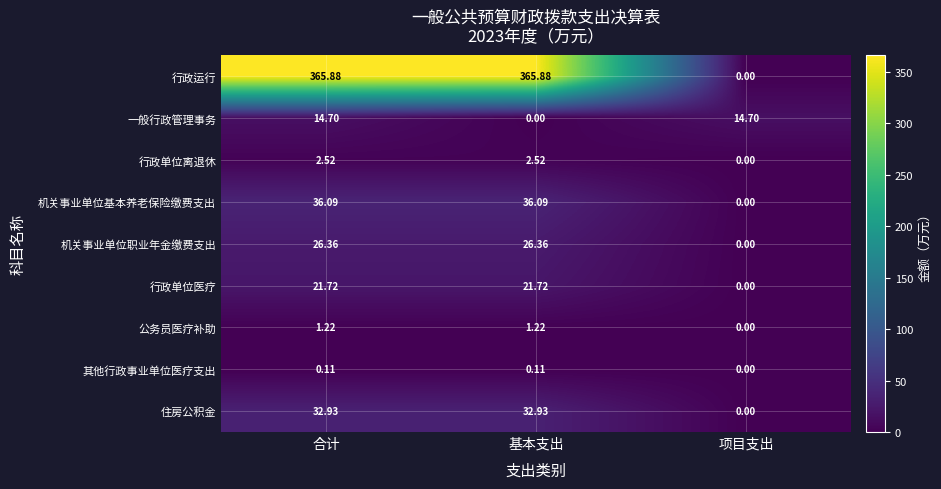

Where does the 行政单位医疗 series first go above 21?

合计